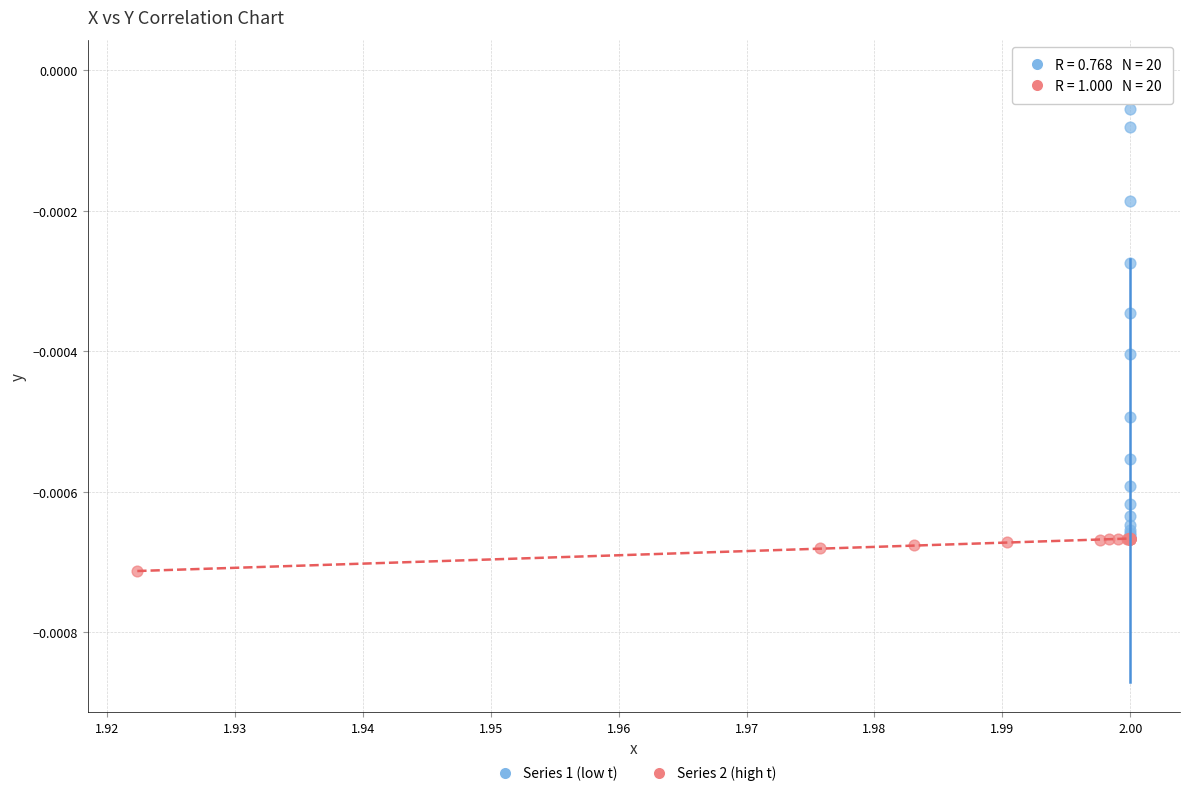

Which series contains the lowest Y value?

Series 2 (high t)